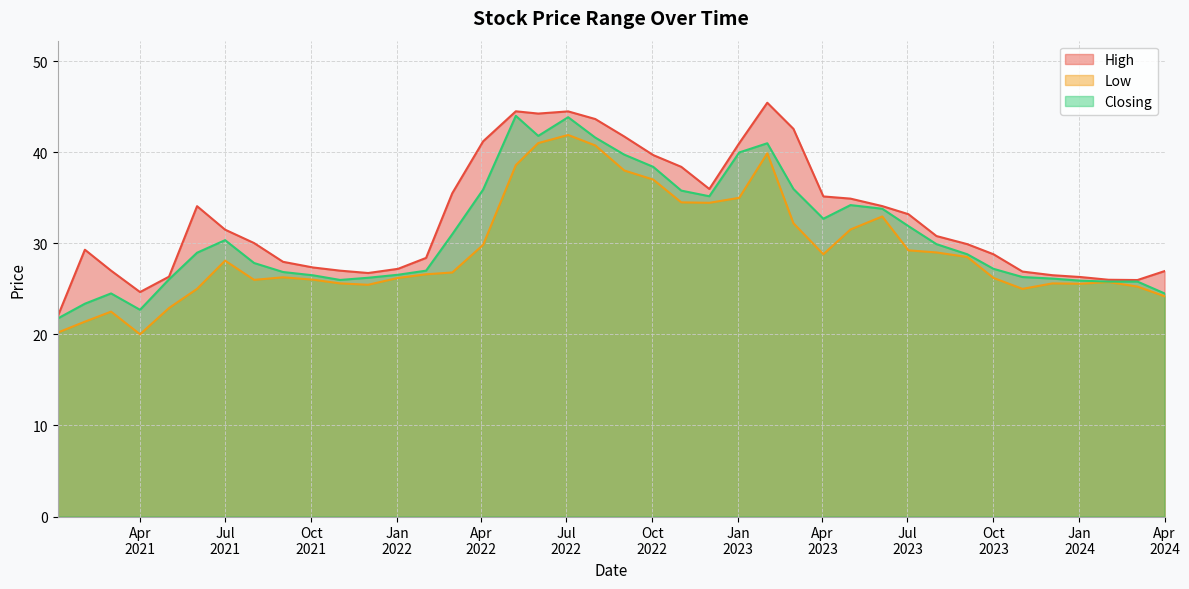

True or false: High and Closing intersect in this chart.

False